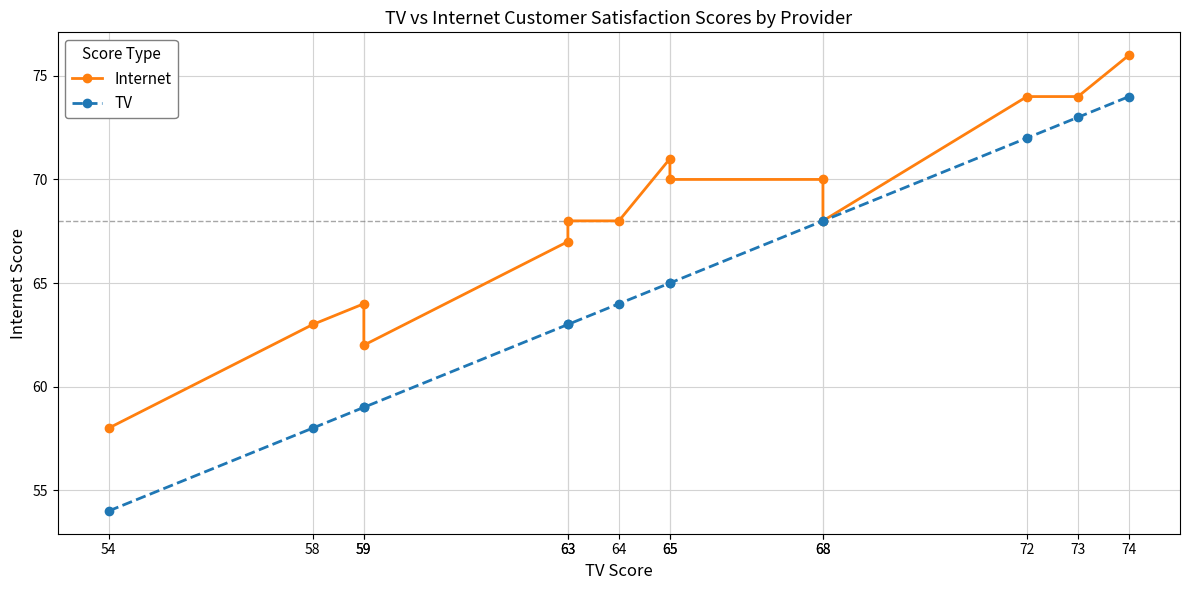

Reading left to right, transcribe all the data shown in this chart.

Internet: 54=58	58=63	59=64	59=62	63=67	63=68	64=68	65=71	65=70	68=70	68=68	72=74	73=74	74=76
TV: 54=54	58=58	59=59	59=59	63=63	63=63	64=64	65=65	65=65	68=68	68=68	72=72	73=73	74=74